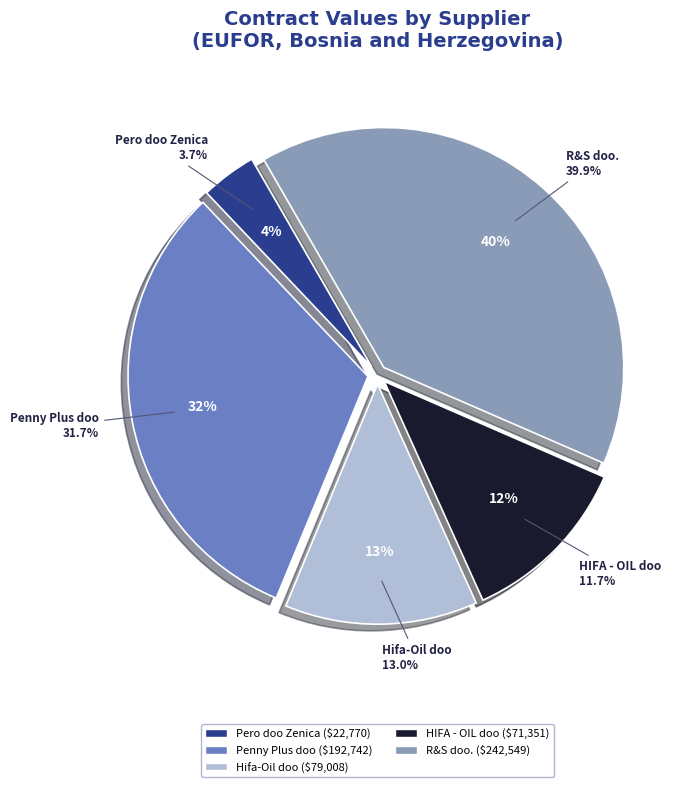

The Hifa-Oil doo slice represents 1% of the pie. True or false?

False